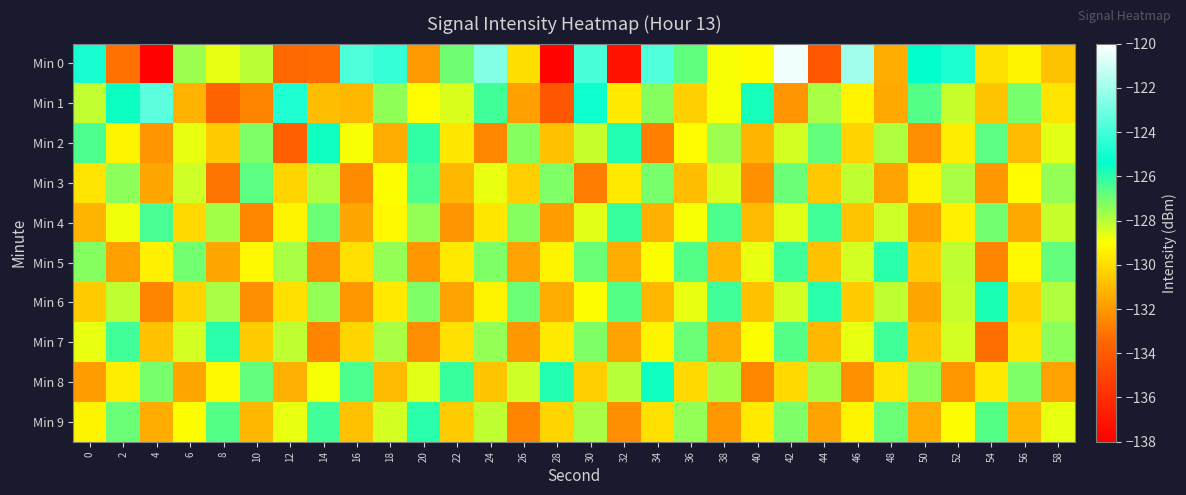

Which series has the largest range (max minus min)?

Min 0